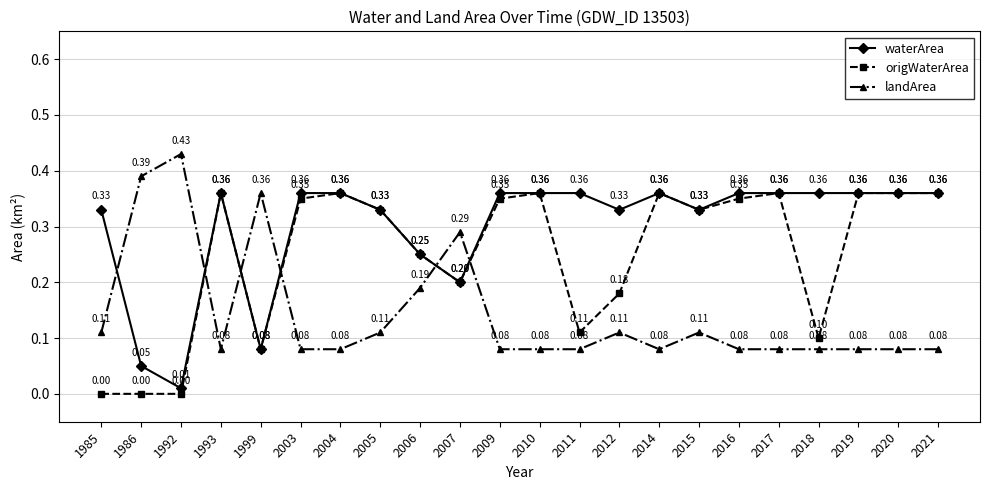

Is the value of origWaterArea at 2017 greater than the value of waterArea at 2005?

Yes